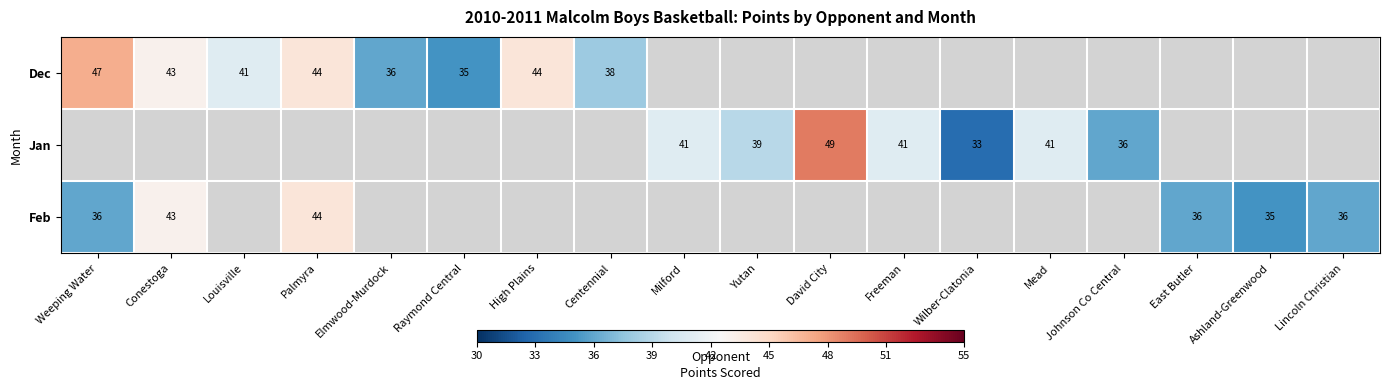

What is the minimum value shown in the chart?

33.0